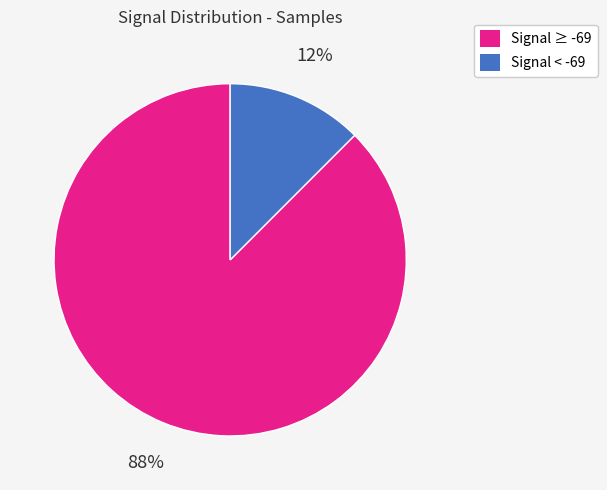

To the nearest percent, what is the average slice percentage?

50%